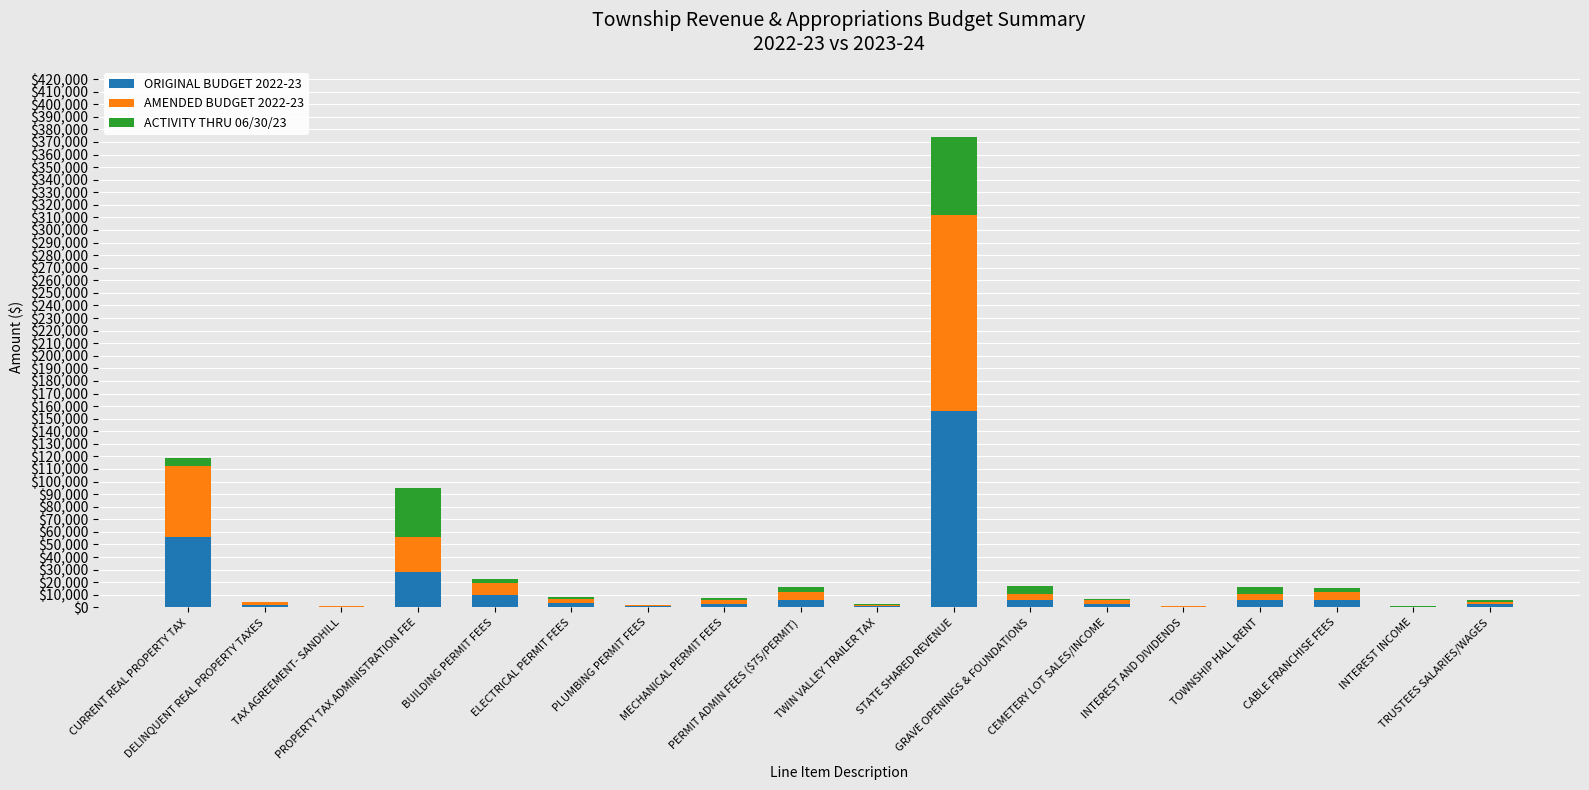

How many data points does each series have?

18